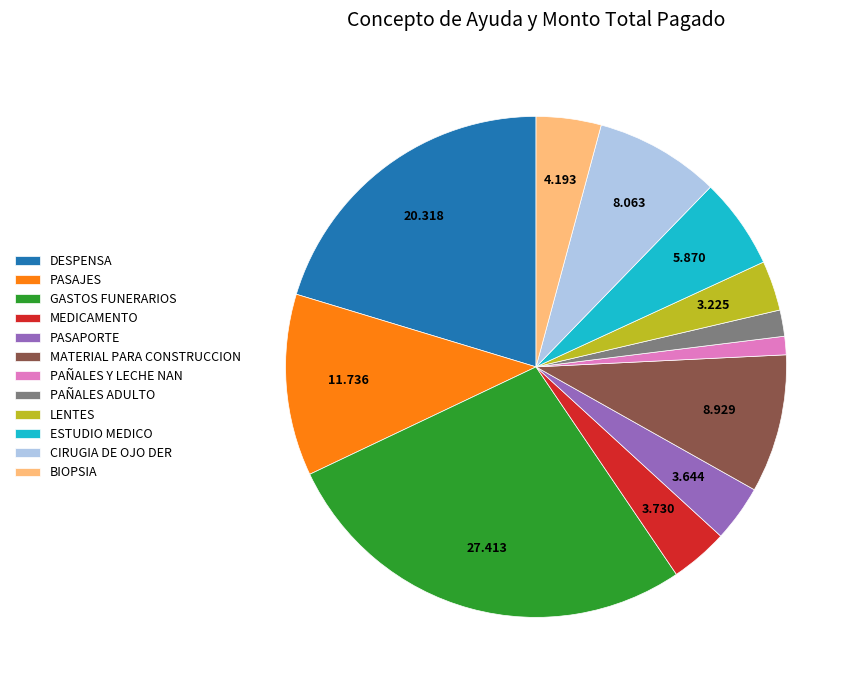

Is it true that BIOPSIA is 13% of the pie?

False